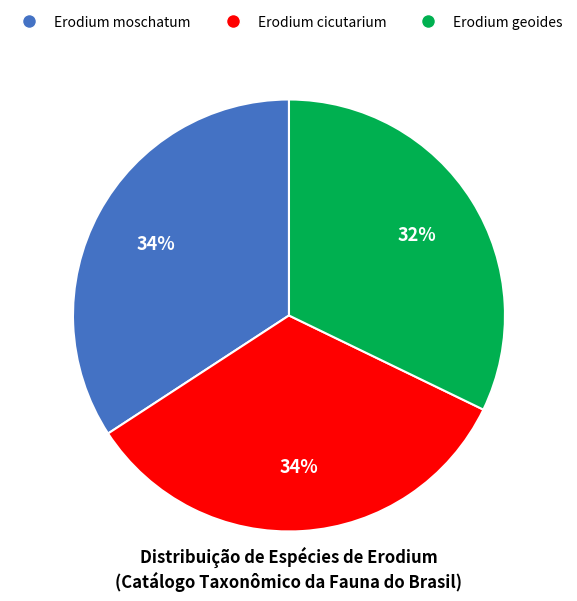

To the nearest percent, what percentage of the pie is Erodium moschatum?

34%